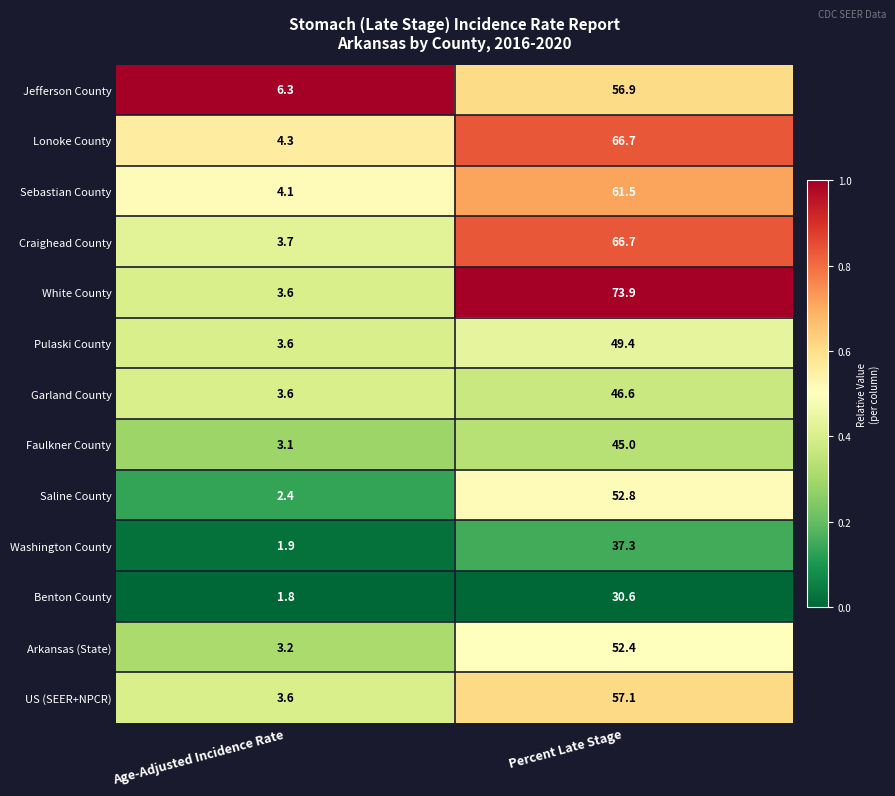

The value of Sebastian County at Percent Late Stage is 61.5. True or false?

True